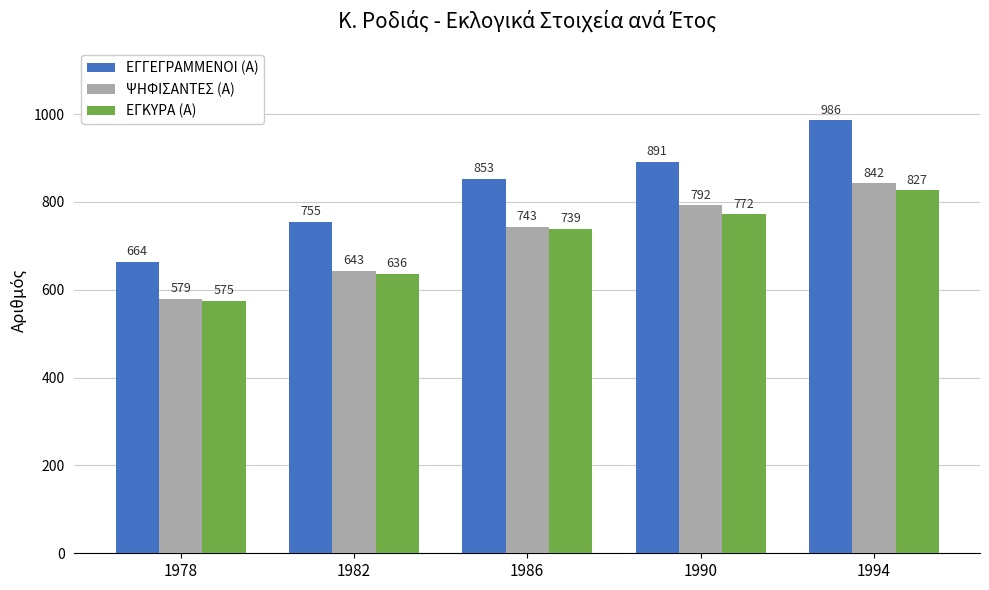

Is it true that ΕΓΚΥΡΑ (Α) equals 575 at 1978?

True